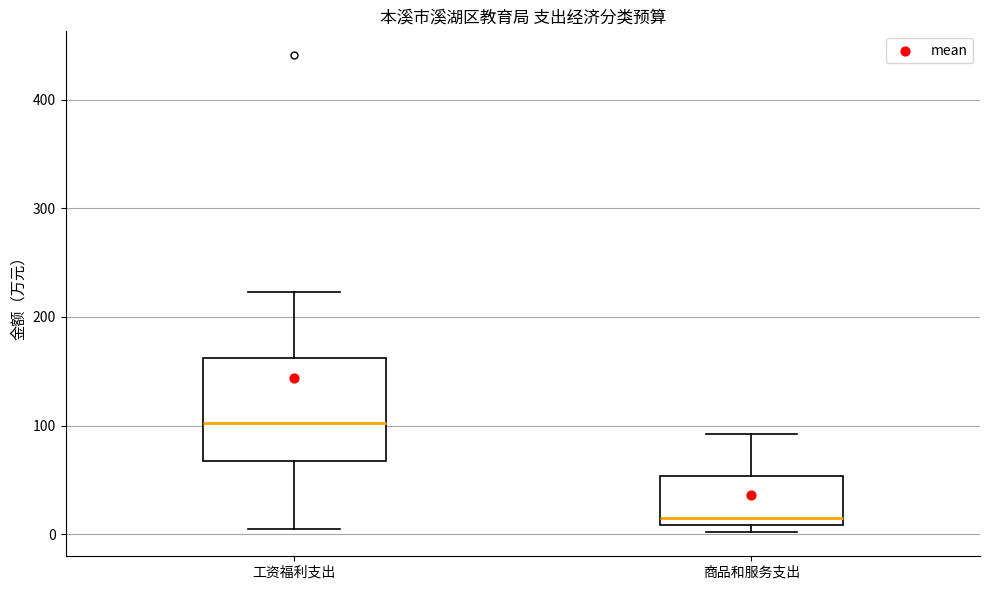

Reading left to right, transcribe this box plot: for each box, give where its median line is, the range the box spans, and where its two whiskers end, as read against the y-axis. The values are not printed on the chart, so give them approximately, as read against the axis.

工资福利支出: median 100, box 70 to 160, whiskers 0 to 220
商品和服务支出: median 10 (just above the box's lower edge), box 10 to 50, whiskers 0 to 90